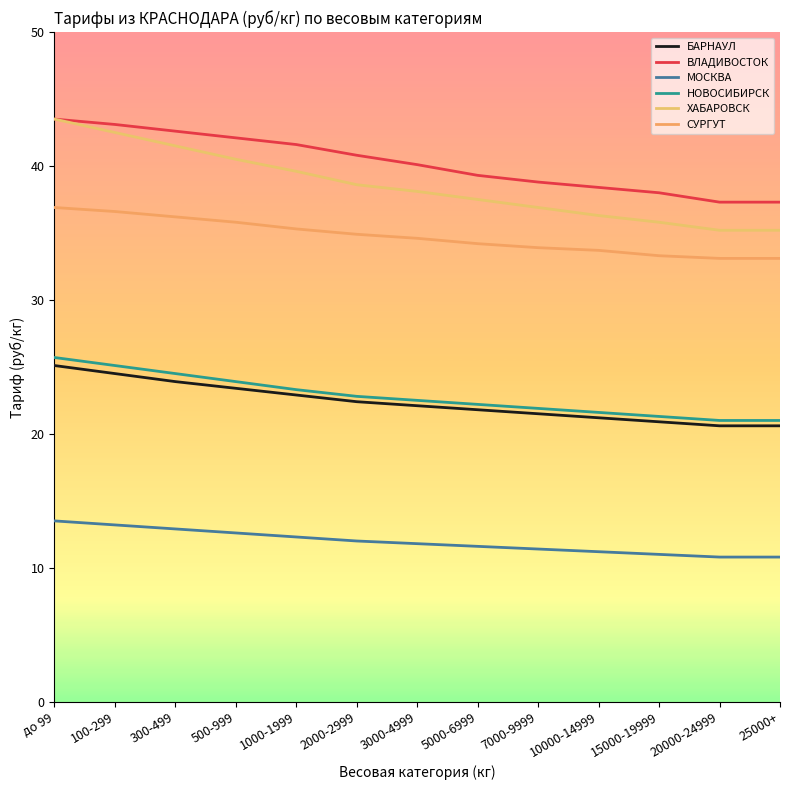

Between 100-299 and 7000-9999, which series saw the biggest shift?

ХАБАРОВСК